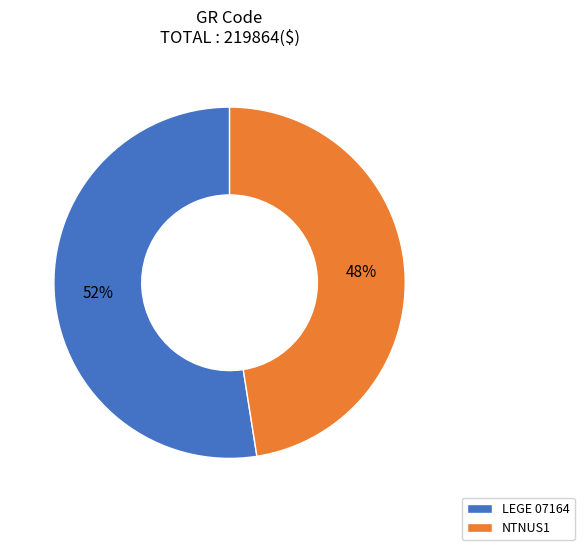

To the nearest percent, what portion does NTNUS1 represent?

48%